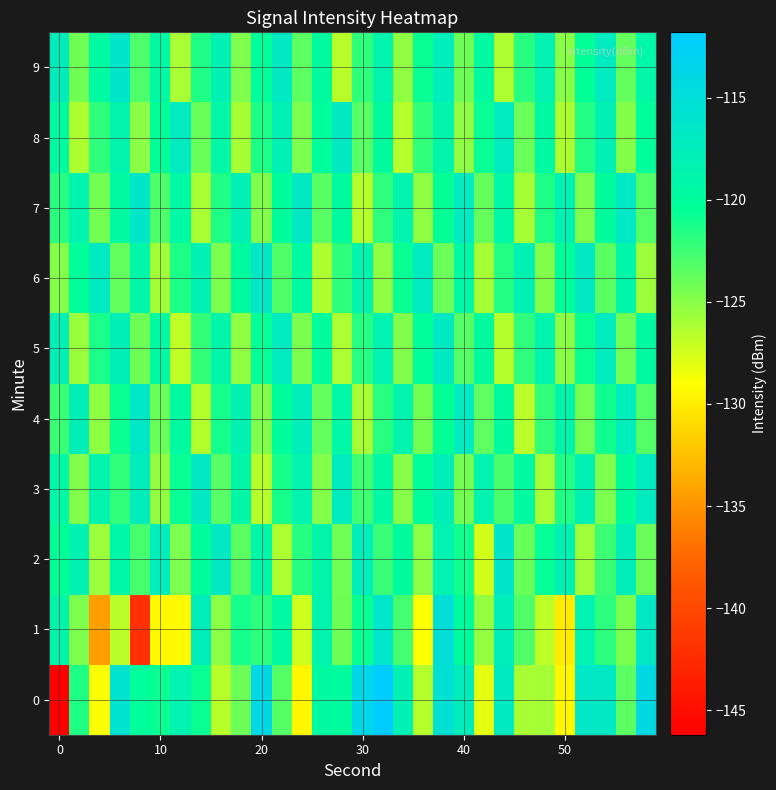

Reading right to left, extract all data points from this chart.

0: -114.1	-123.5	-116.8	-116.7	-129.4	-125.9	-126.0	-117.0	-128.1	-117.5	-115.4	-126.5	-118.1	-111.8	-113.9	-120.0	-119.5	-129.4	-123.3	-113.9	-124.1	-126.6	-120.8	-118.4	-120.7	-120.3	-115.8	-128.9	-121.5	-146.2
1: -116.7	-124.5	-121.9	-118.4	-130.2	-126.8	-123.1	-117.6	-125.4	-119.8	-115.2	-128.9	-122.7	-116.3	-120.8	-124.1	-118.6	-127.3	-119.5	-122.0	-121.1	-125.1	-117.5	-129.2	-129.3	-142.2	-126.7	-134.4	-124.7	-118.8
2: -124.0	-117.7	-122.4	-125.8	-118.1	-120.6	-123.9	-116.3	-127.5	-121.0	-118.4	-125.1	-119.8	-122.3	-117.6	-124.2	-118.9	-121.7	-126.3	-119.0	-123.5	-116.8	-120.1	-124.6	-117.4	-122.8	-119.2	-125.7	-118.3	-120.5
3: -117.1	-120.0	-124.6	-118.2	-121.5	-126.1	-119.7	-122.9	-118.5	-124.3	-117.8	-120.3	-125.0	-119.4	-122.6	-117.3	-124.9	-118.7	-121.2	-126.5	-119.1	-123.4	-116.9	-120.7	-125.3	-117.5	-122.1	-118.6	-124.8	-119.3
4: -123.2	-117.4	-120.9	-124.4	-118.8	-122.1	-126.7	-119.9	-123.6	-117.2	-120.5	-124.3	-118.6	-121.8	-126.0	-119.3	-123.8	-117.6	-120.2	-124.7	-118.3	-121.1	-126.4	-119.6	-124.0	-116.5	-120.8	-125.2	-117.9	-122.4
5: -119.6	-124.2	-117.3	-120.8	-125.1	-118.7	-122.0	-126.5	-119.8	-123.3	-116.8	-120.3	-124.8	-118.4	-121.7	-126.2	-120.0	-124.5	-117.1	-120.6	-125.3	-118.9	-122.2	-126.8	-119.5	-124.1	-117.8	-121.3	-125.6	-118.0
6: -125.7	-119.0	-123.5	-116.9	-120.1	-124.8	-118.2	-121.6	-126.0	-119.3	-124.0	-117.2	-120.7	-125.2	-118.7	-122.0	-126.3	-119.5	-123.1	-116.6	-119.9	-124.6	-118.1	-121.4	-125.8	-119.2	-123.7	-117.0	-120.4	-124.9
7: -123.2	-116.7	-120.0	-124.7	-118.1	-121.4	-126.0	-119.3	-123.8	-117.1	-120.6	-125.2	-118.6	-122.0	-126.5	-119.8	-123.4	-116.8	-120.2	-124.7	-118.0	-121.5	-126.1	-119.4	-123.0	-116.4	-119.7	-124.3	-118.5	-121.8
8: -120.3	-124.9	-118.2	-121.6	-126.2	-119.5	-124.0	-117.3	-120.7	-125.2	-118.8	-122.1	-126.5	-119.8	-123.4	-116.8	-120.1	-124.6	-118.0	-121.4	-126.0	-119.3	-123.9	-117.2	-120.5	-125.1	-118.7	-122.0	-126.3	-119.6
9: -119.3	-123.8	-117.1	-120.5	-125.0	-118.4	-121.8	-126.3	-119.6	-124.1	-117.4	-120.7	-125.3	-118.7	-122.0	-126.6	-119.9	-123.5	-116.9	-120.2	-124.7	-118.1	-121.5	-126.1	-119.4	-123.0	-116.3	-119.6	-124.2	-117.5